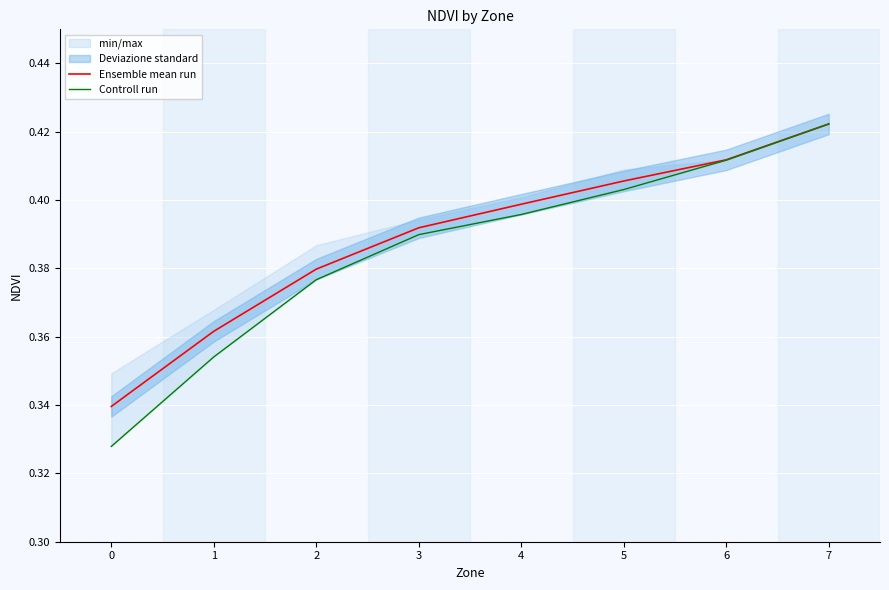

True or false: Controll run and Ensemble mean run intersect in this chart.

False